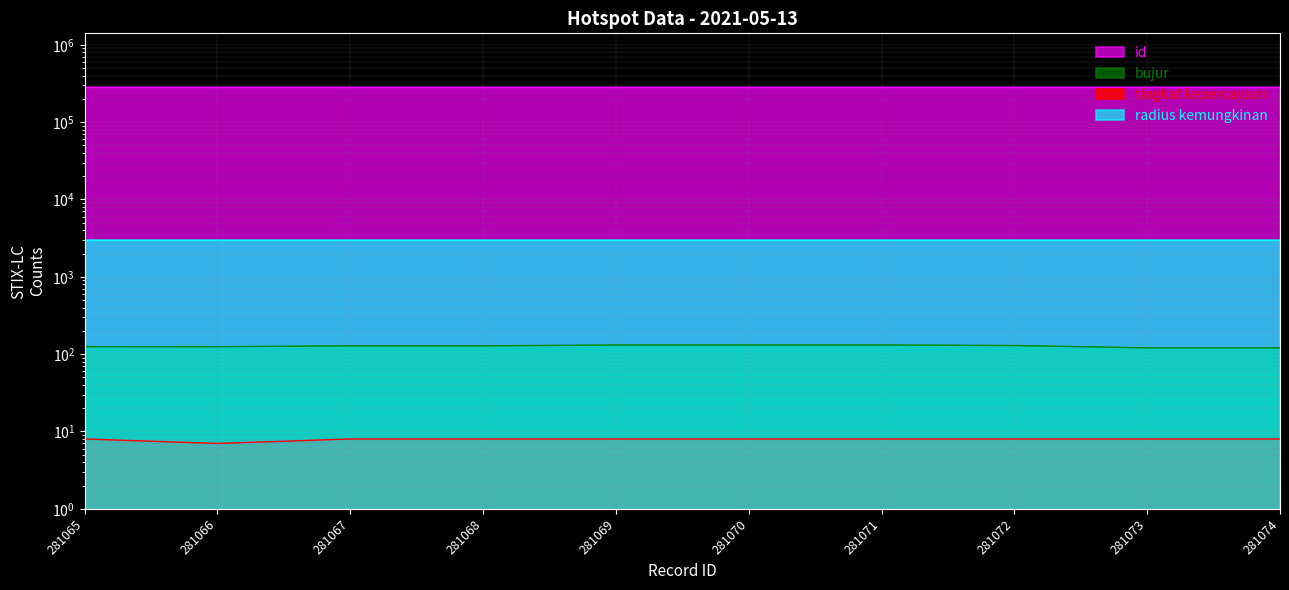

How many categories are shown in the chart?

10